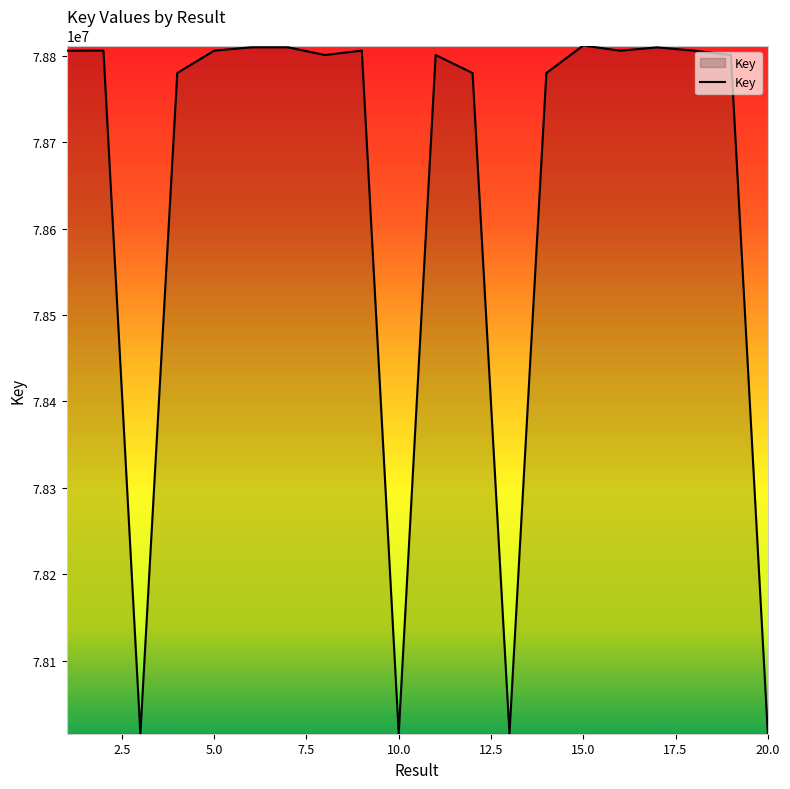

What is the smallest value displayed?

78015440